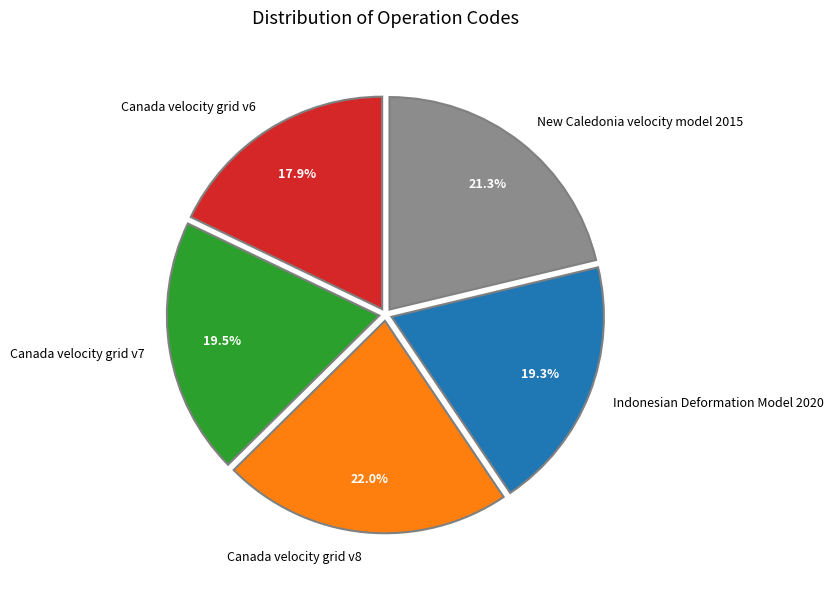

Is the sum of Canada velocity grid v8 and Canada velocity grid v6 greater than half?

No